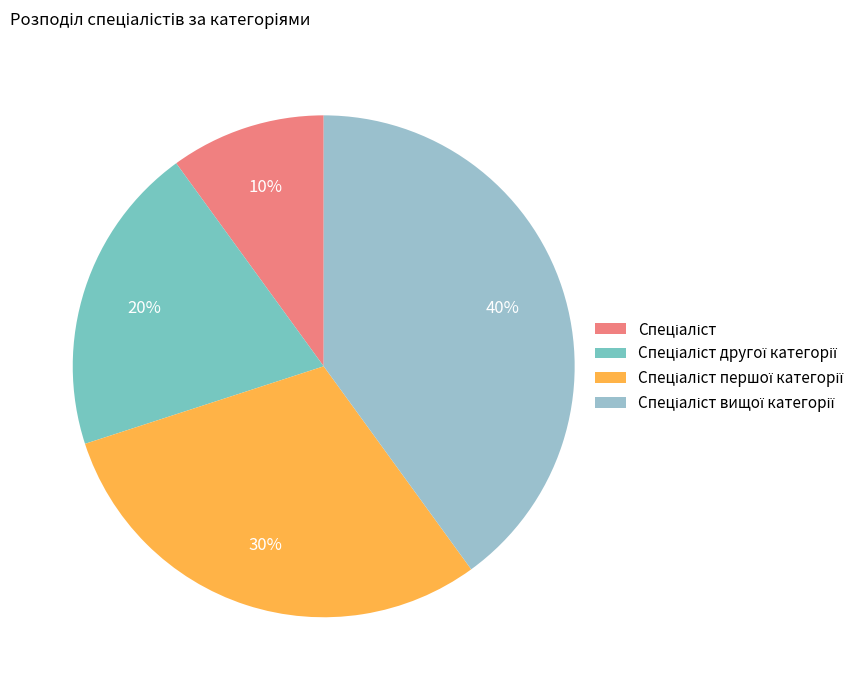

Which slice is the largest?

Спеціаліст вищої категорії